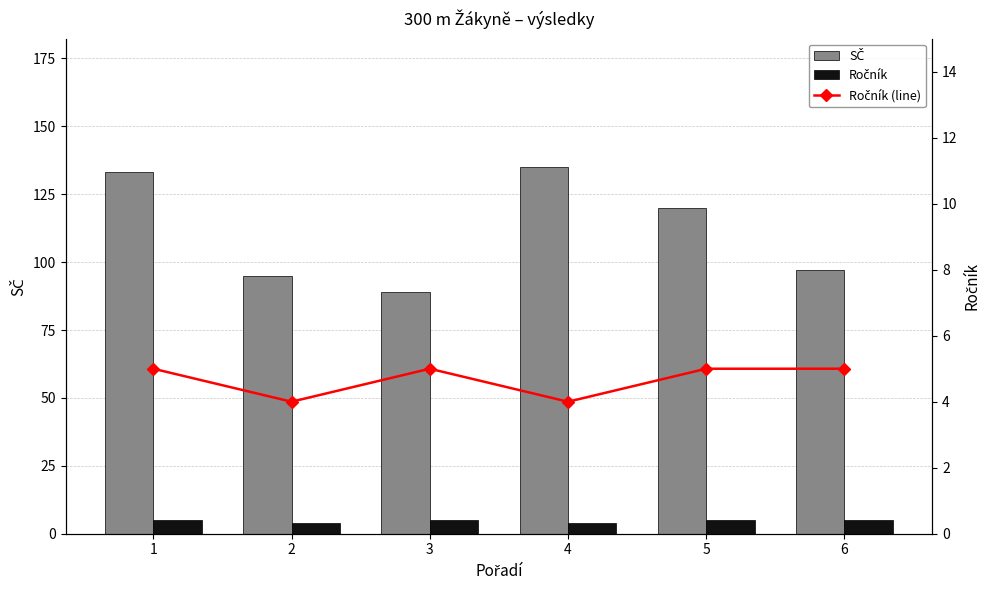

Count the Ročník values in the range 4 to 5.

6